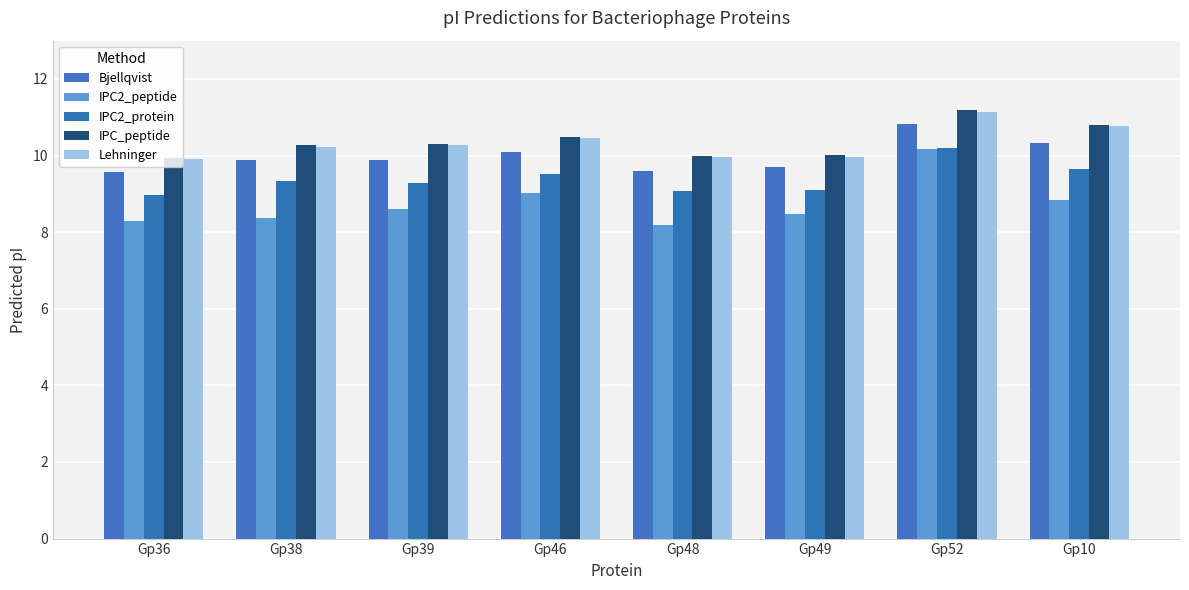

What is the minimum value for Lehninger?

9.9